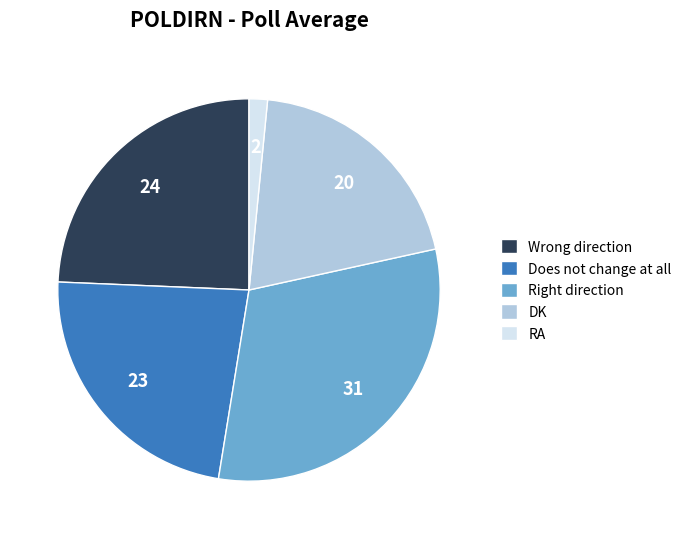

True or false: Does not change at all accounts for 36% of the total.

False